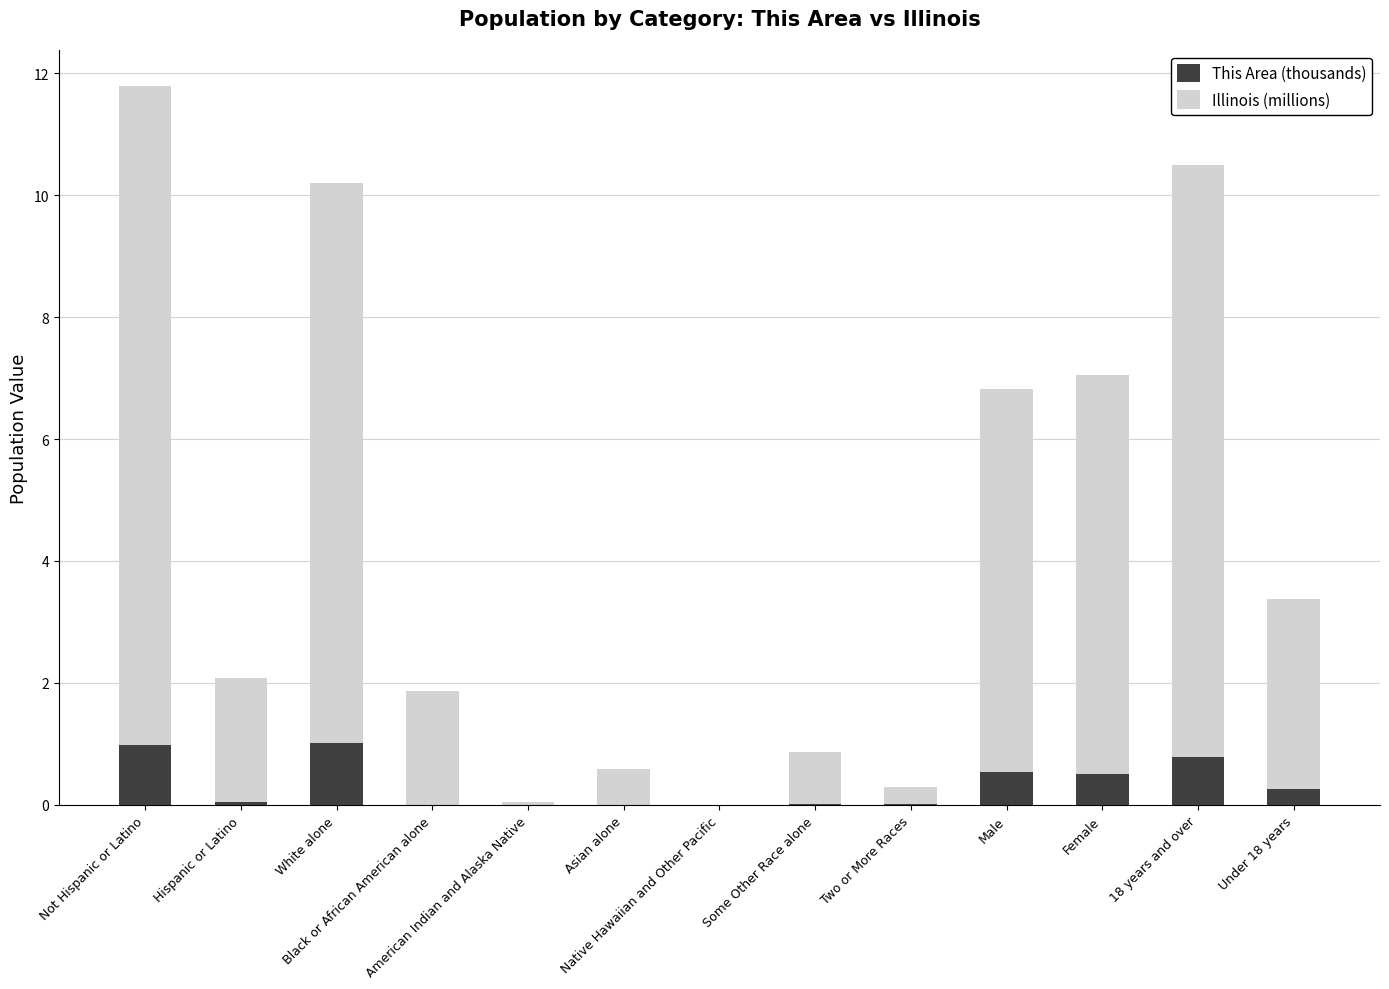

Count the number of categories in the chart.

13